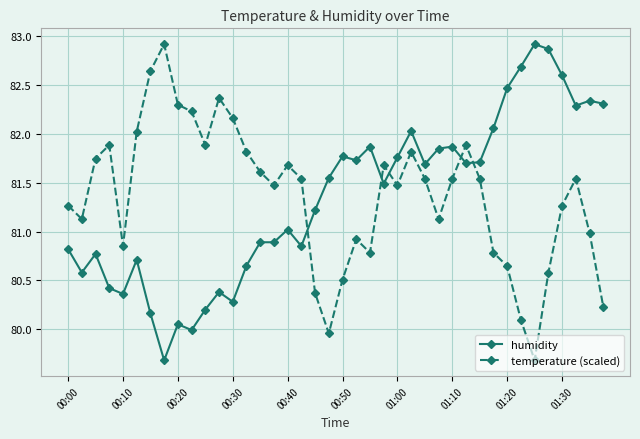

What is the maximum value shown in the chart?

82.9